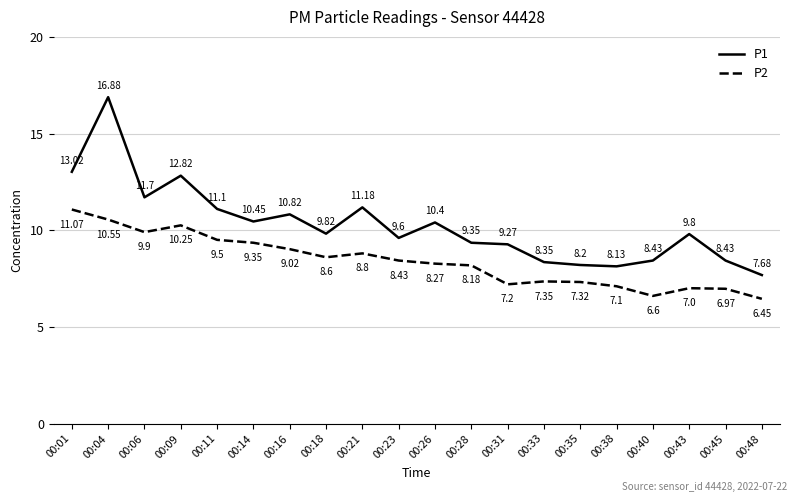

Rank the series by their average value, from highest to lowest.

P1, P2